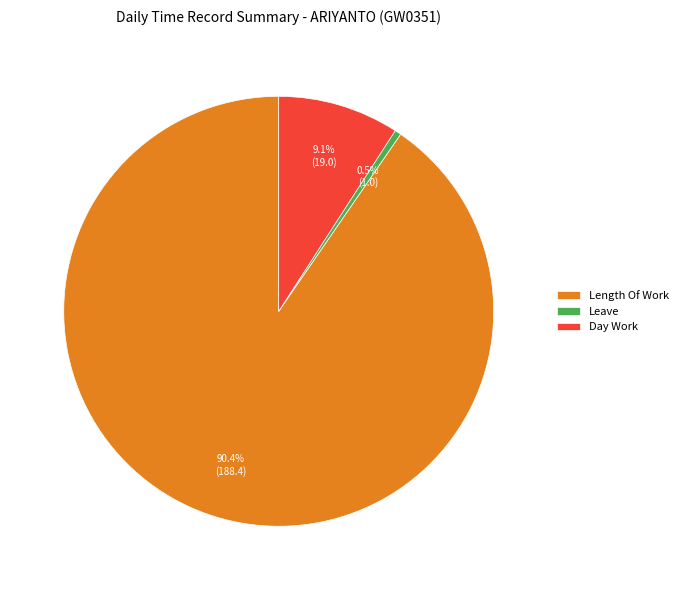

Count the number of slices in the pie.

3